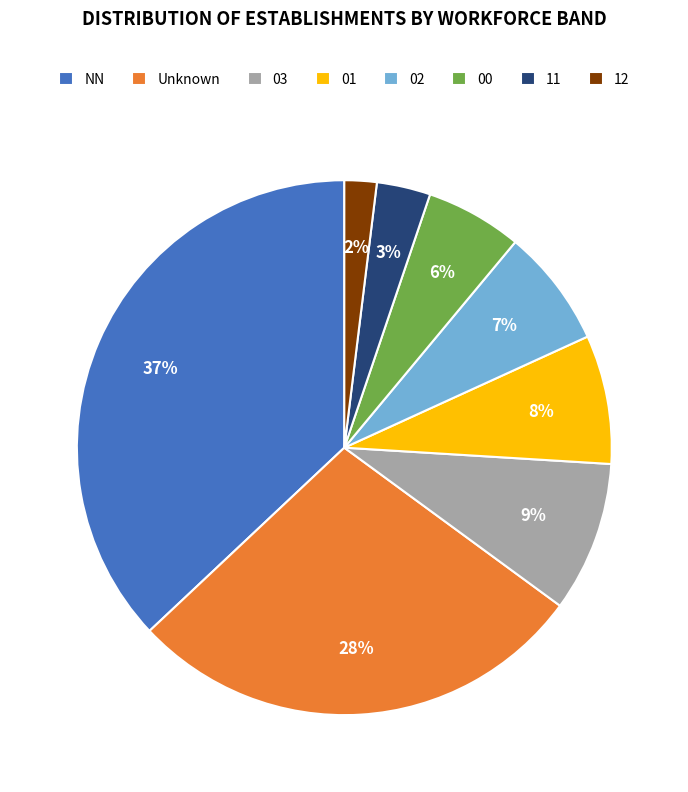

Is there a majority slice in this chart?

No